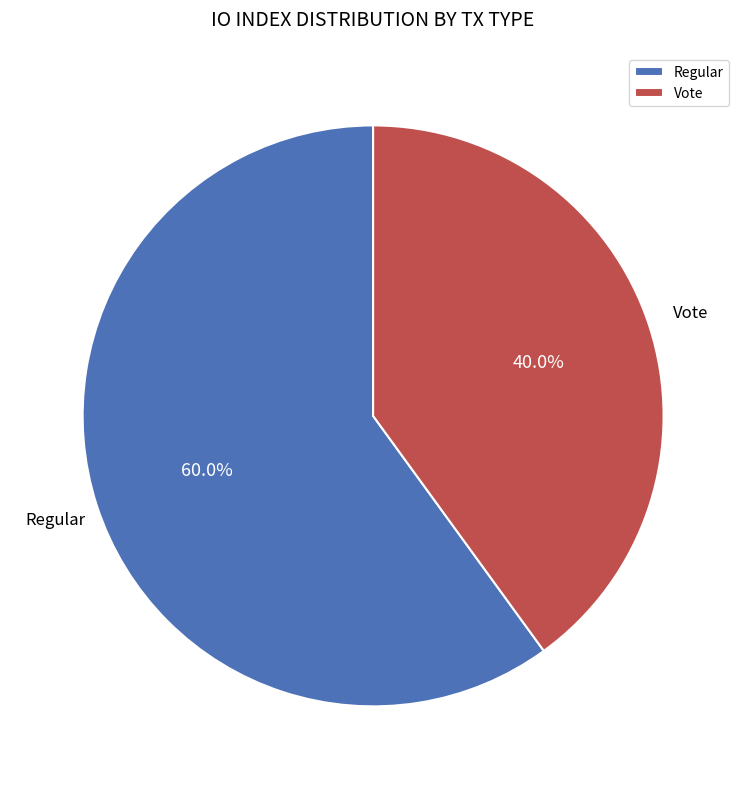

How many slices are in this pie chart?

2